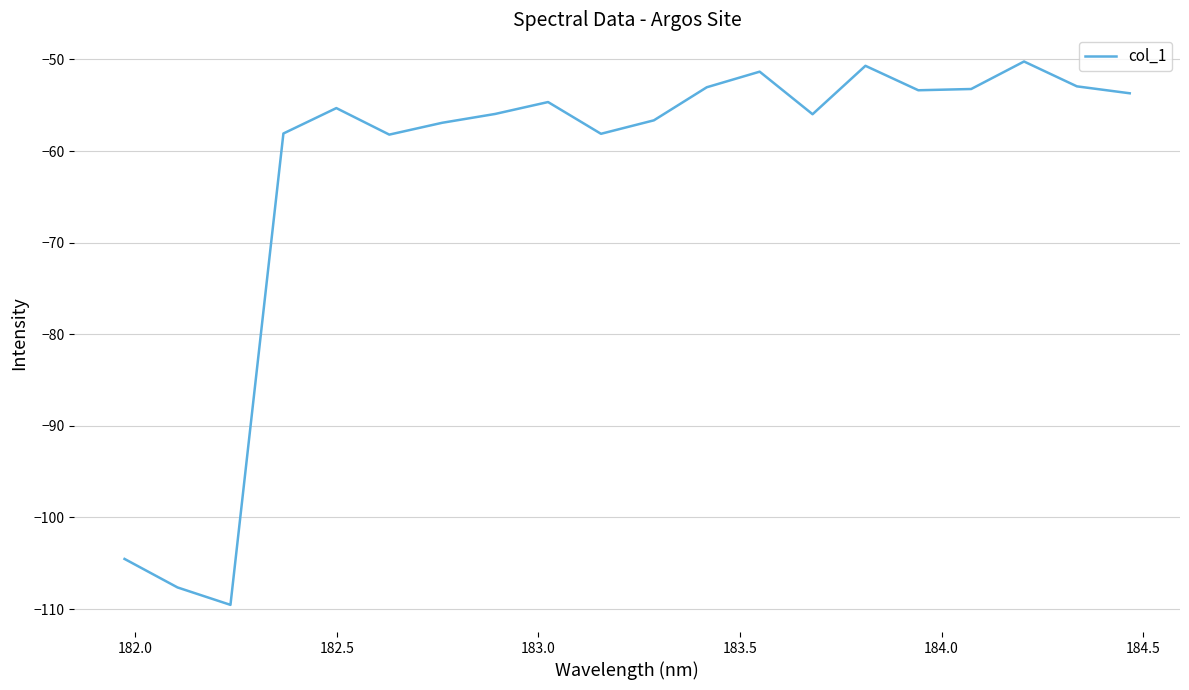

What is the greatest value displayed?

-50.2